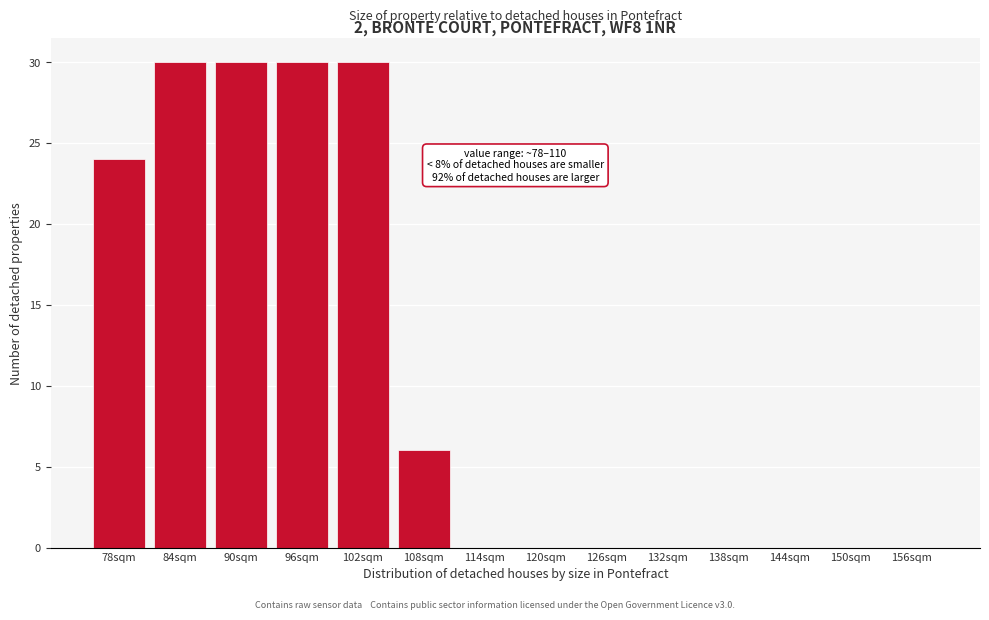

Reading left to right, list all the values displayed in this chart.

78sqm=24	84sqm=30	90sqm=30	96sqm=30	102sqm=30	108sqm=6	114sqm=0	120sqm=0	126sqm=0	132sqm=0	138sqm=0	144sqm=0	150sqm=0	156sqm=0